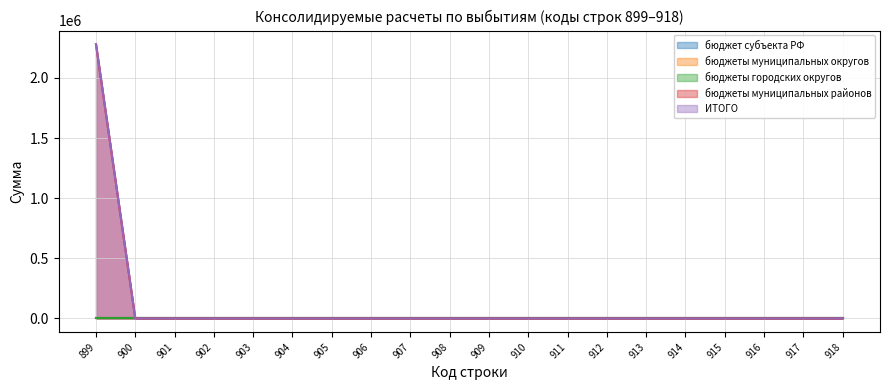

True or false: бюджет субъекта РФ and бюджеты городских округов cross at least once.

False